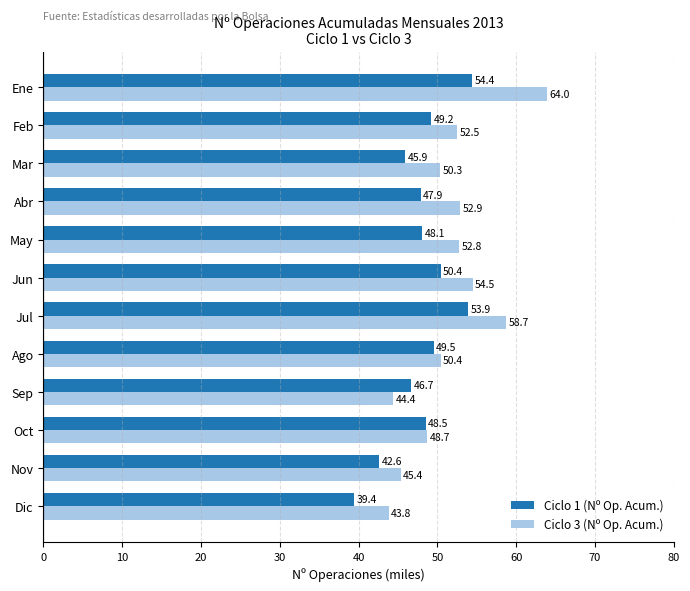

Which series has the largest range (max minus min)?

Ciclo 3 (Nº Op. Acum.)